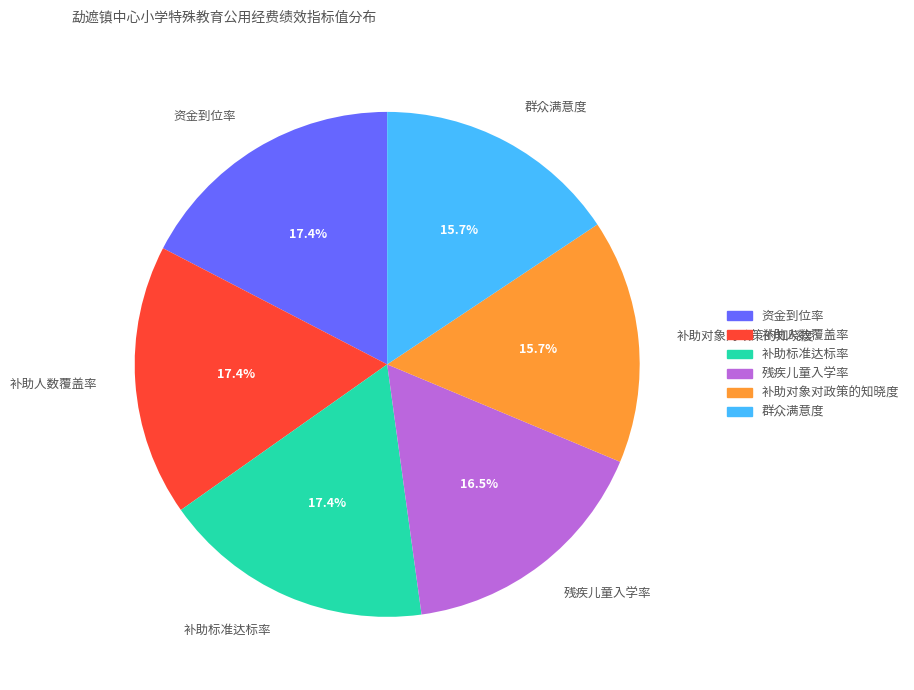

How many slices are in this pie chart?

6